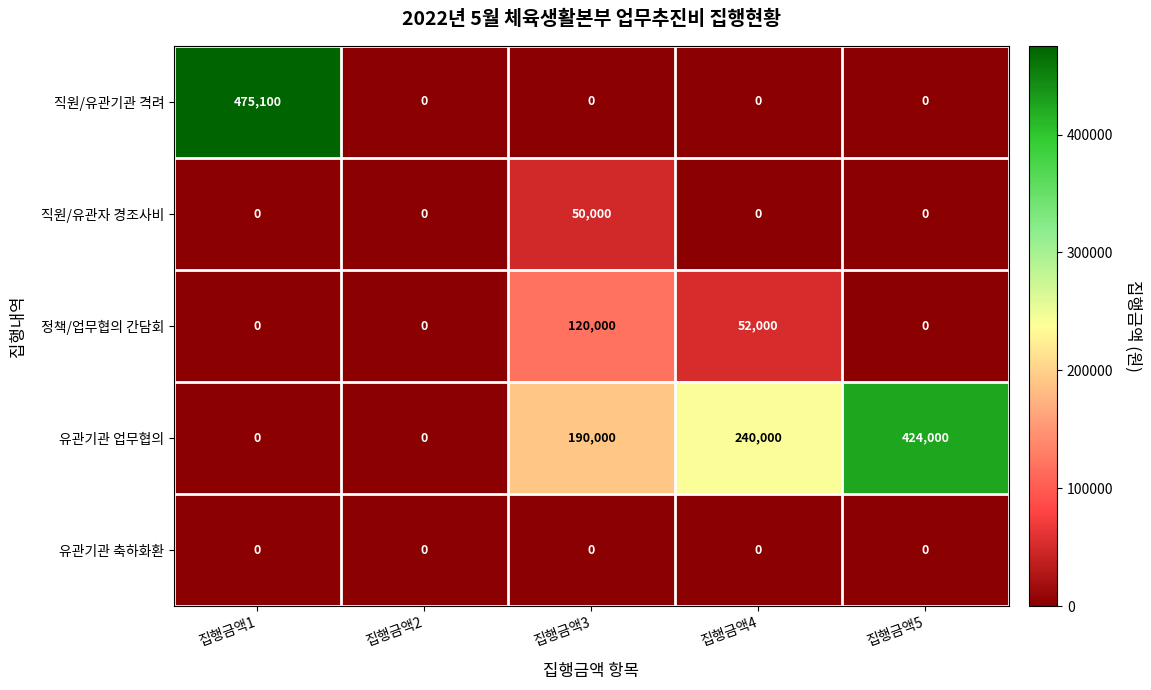

Which series has the largest total across all categories?

유관기관 업무협의